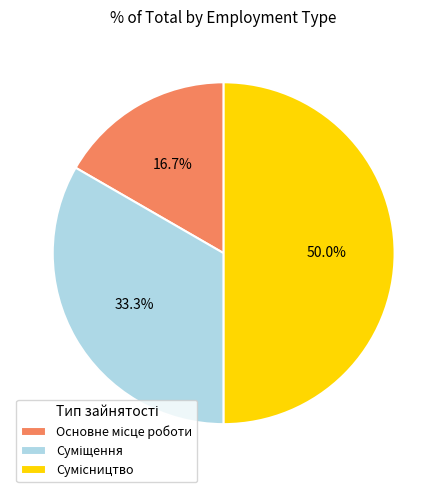

Count the number of slices in the pie.

3